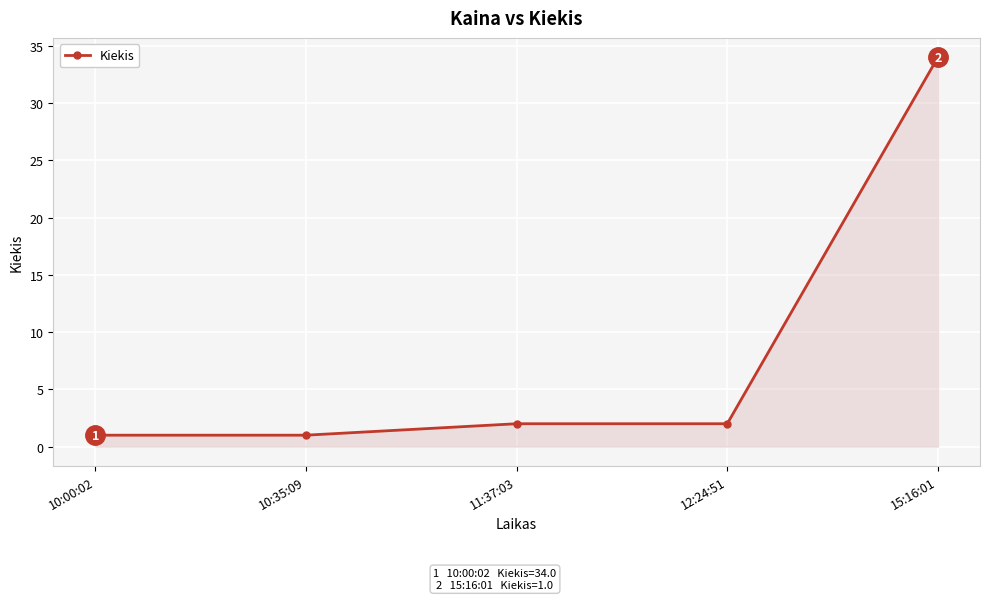

What is the value of the 3rd point from the left?

2